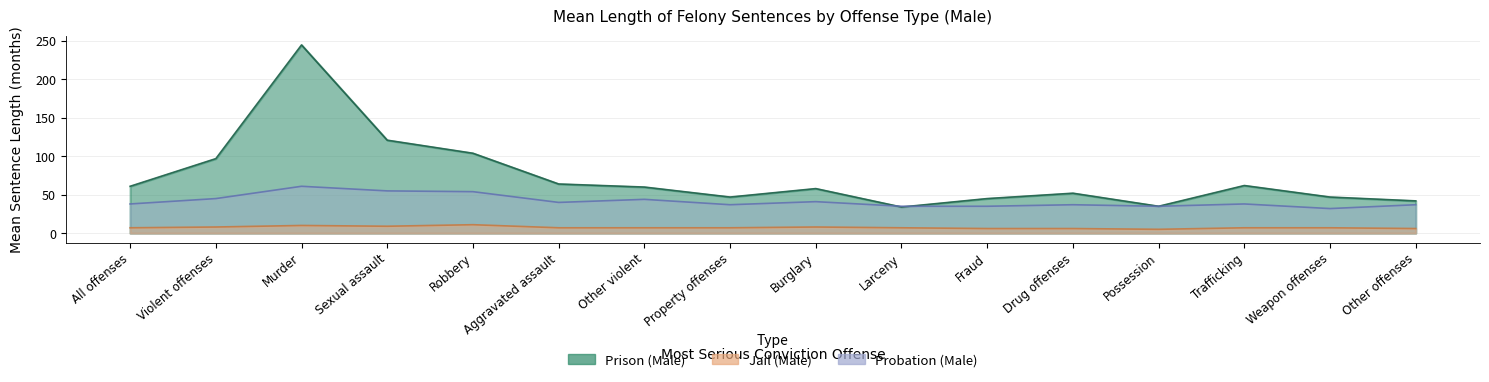

At which label does Jail (Male) reach its peak?

Robbery